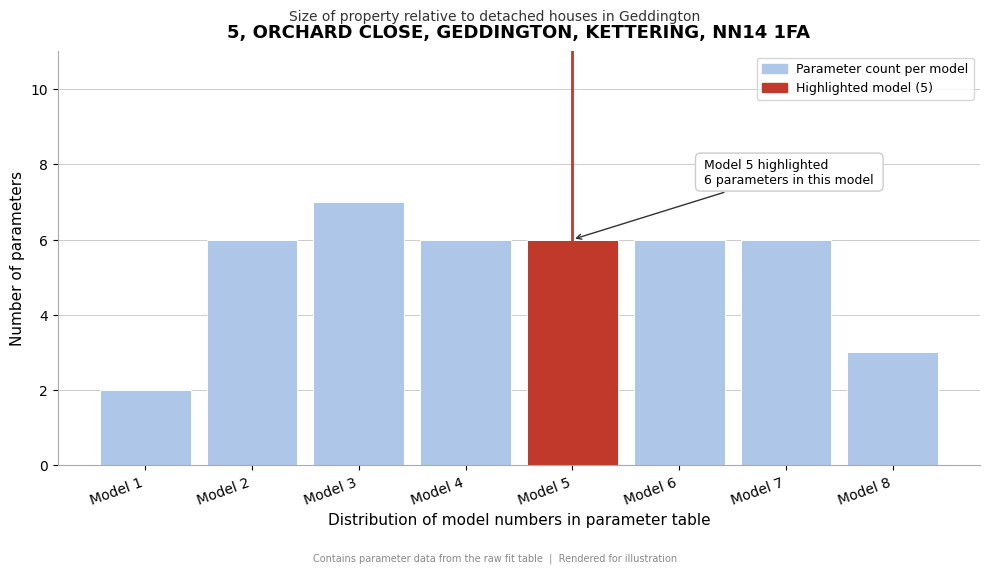

Reading left to right, list all the values displayed in this chart.

Model 1=2	Model 2=6	Model 3=7	Model 4=6	Model 5=6	Model 6=6	Model 7=6	Model 8=3